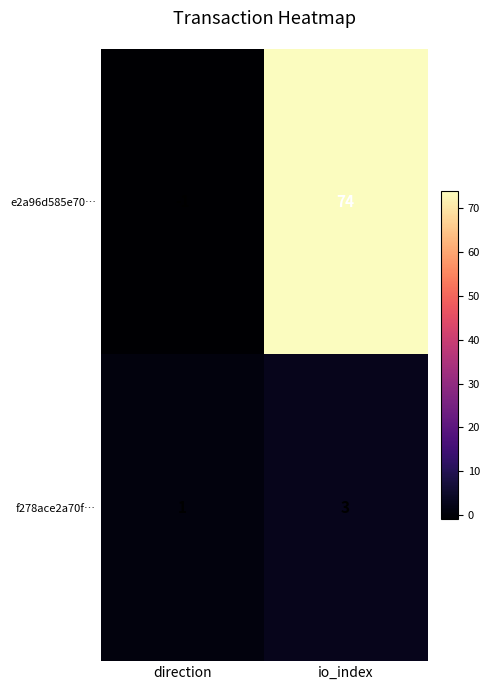

At direction, list the series in order from smallest to largest.

e2a96d585e70…, f278ace2a70f…